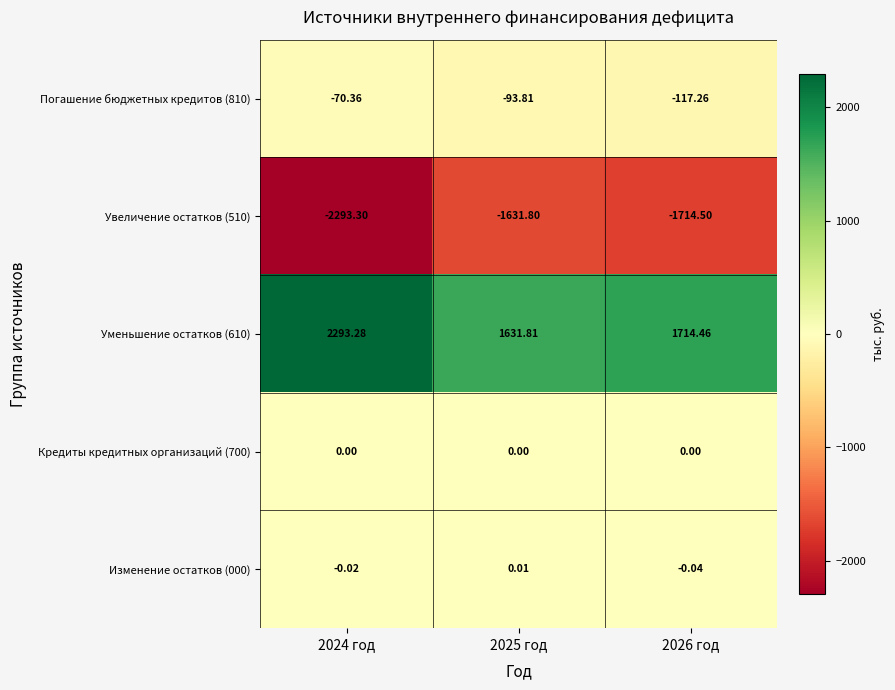

Count the number of data series in this chart.

5